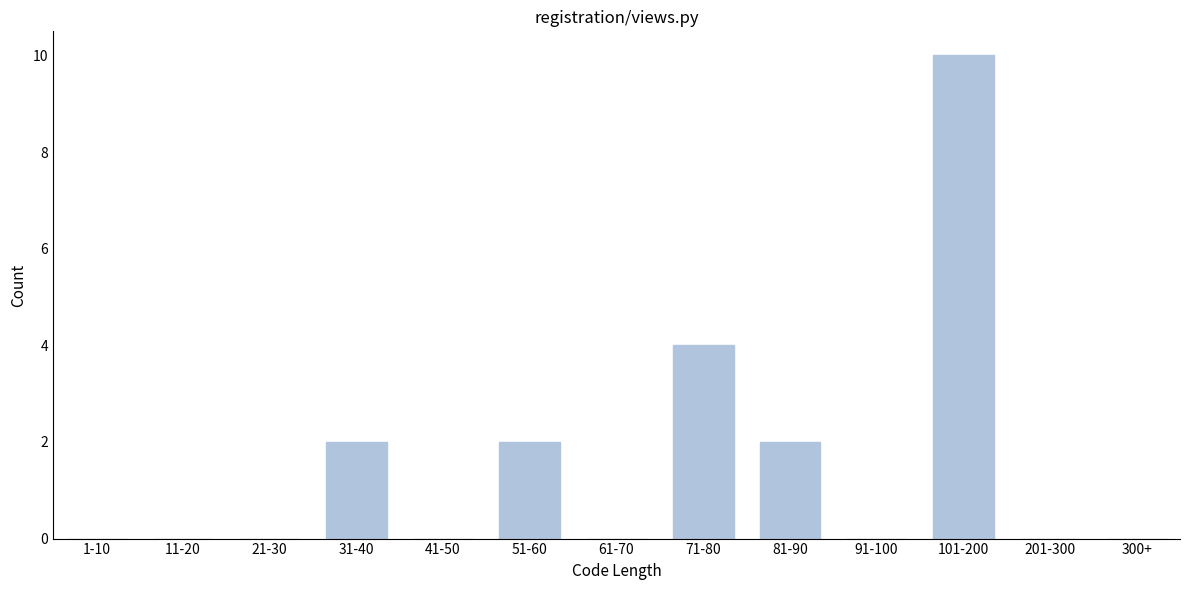

Reading right to left, what are all the values shown in this chart?

300+=0	201-300=0	101-200=10	91-100=0	81-90=2	71-80=4	61-70=0	51-60=2	41-50=0	31-40=2	21-30=0	11-20=0	1-10=0